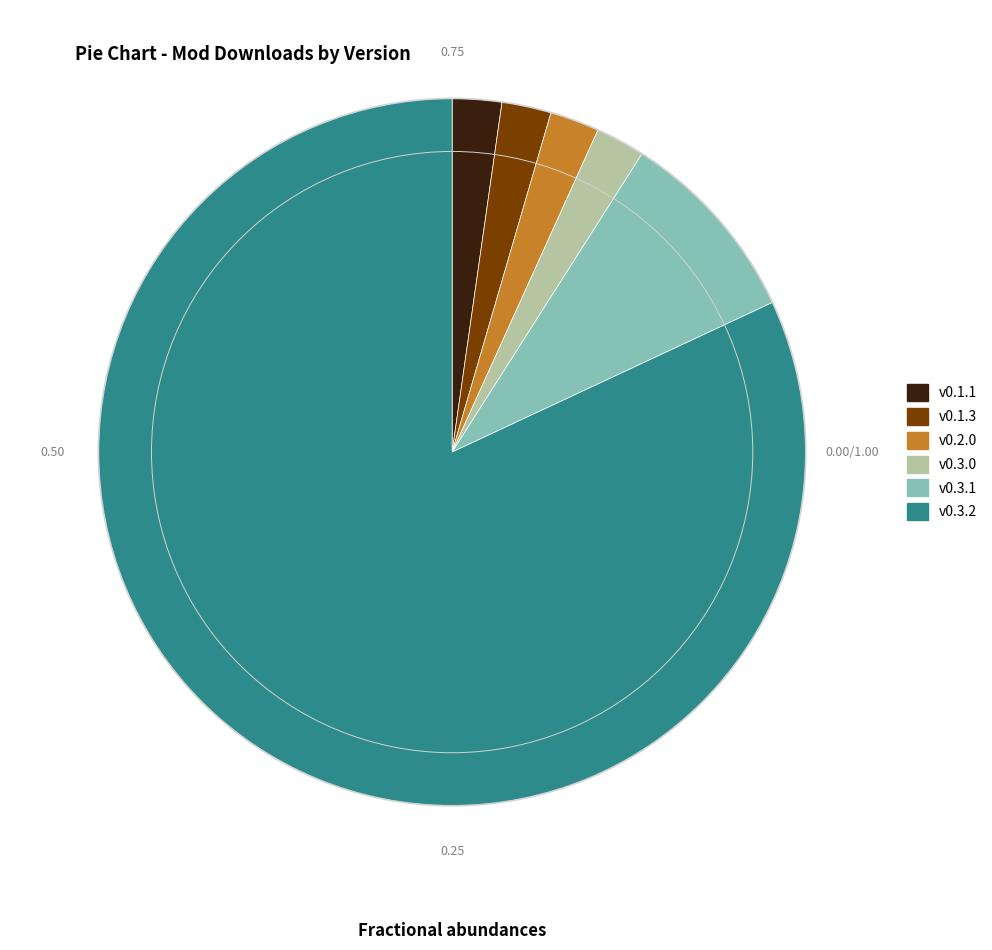

Approximately how many times larger is the value at v0.1.1 compared to v0.1.3?

1.0